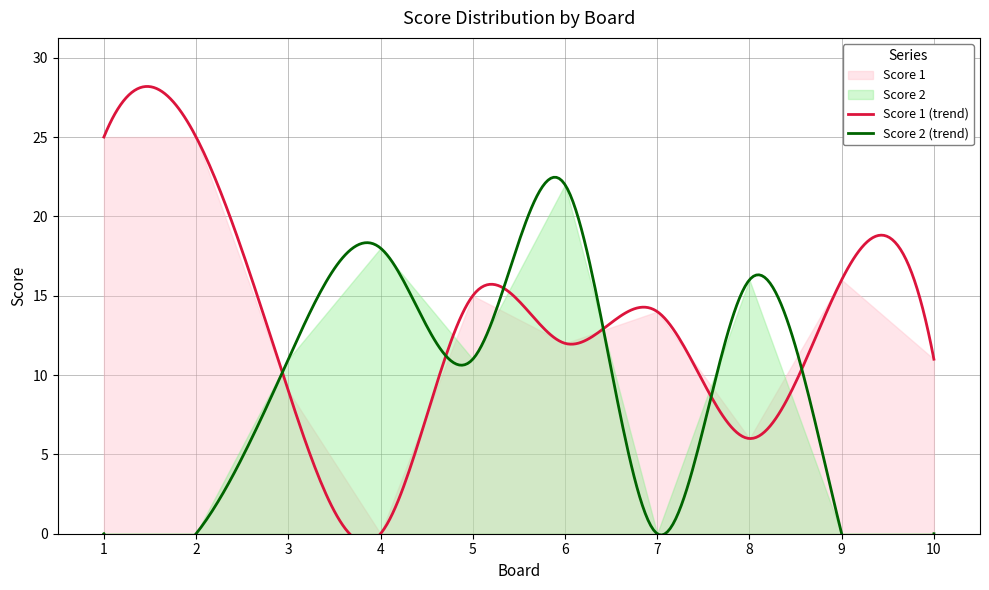

What is the sum of the Score 1 values at 6 and 2?

37